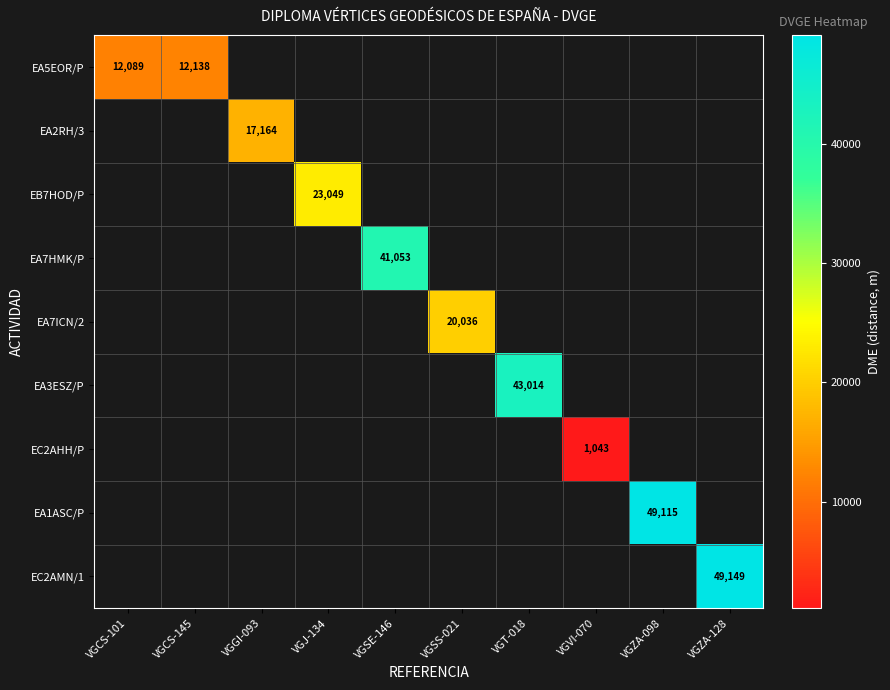

The EC2AHH/P series shows 230 at VGVI-070. True or false?

False